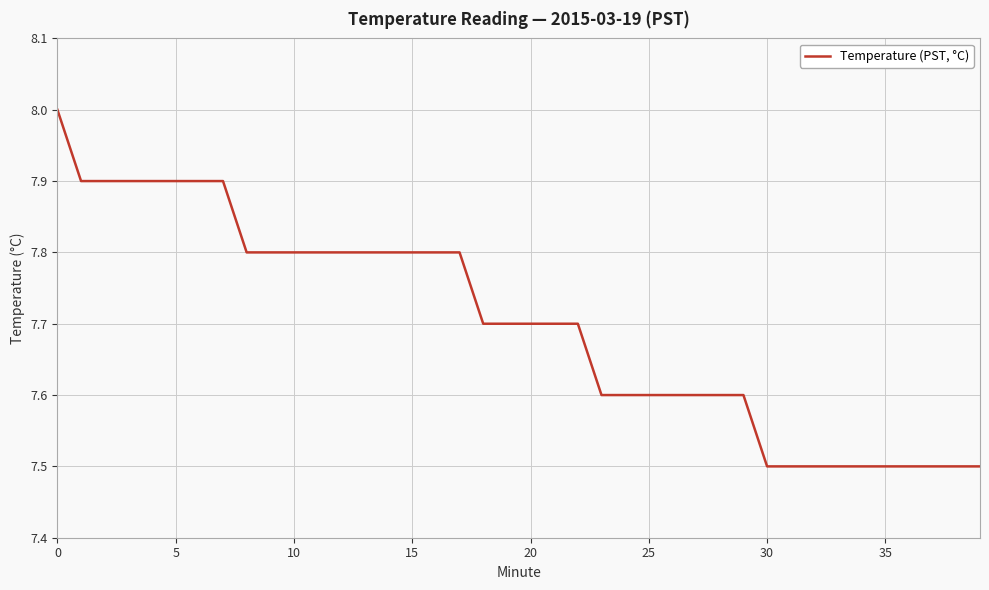

What is the maximum value shown in the chart?

8.0